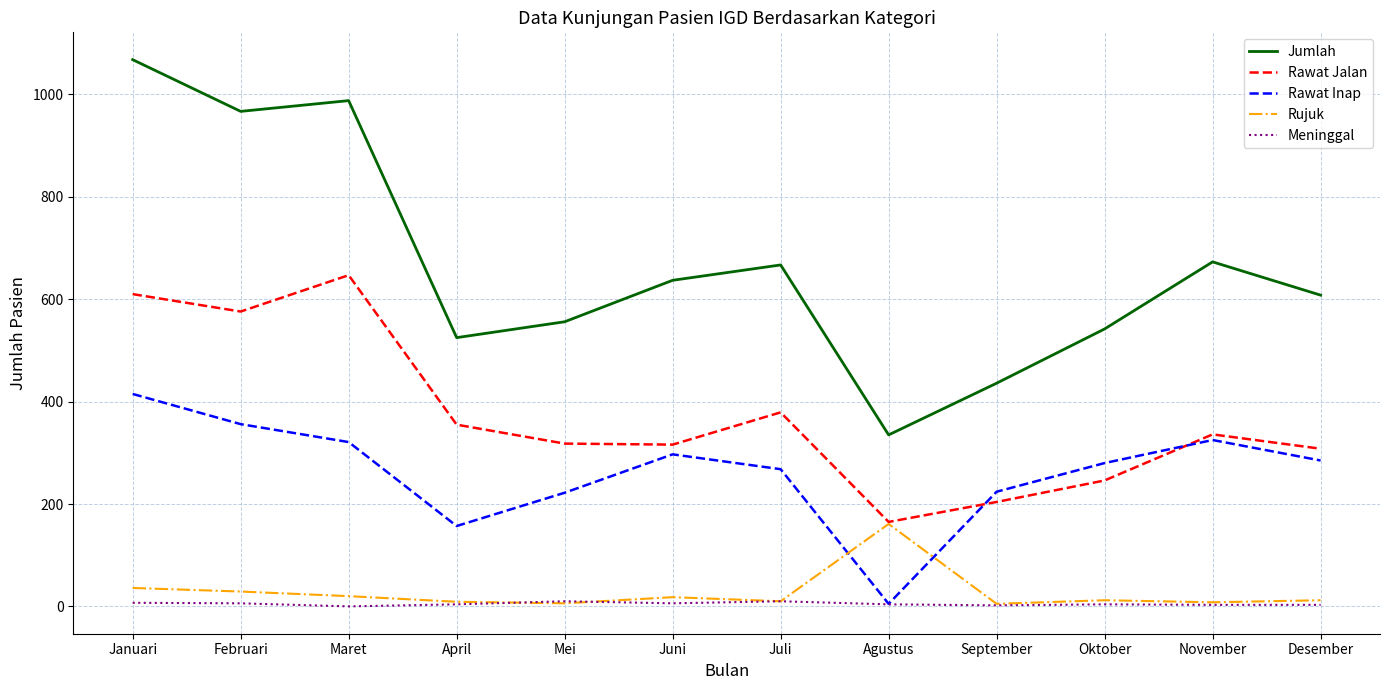

How many lines are shown in the chart?

5